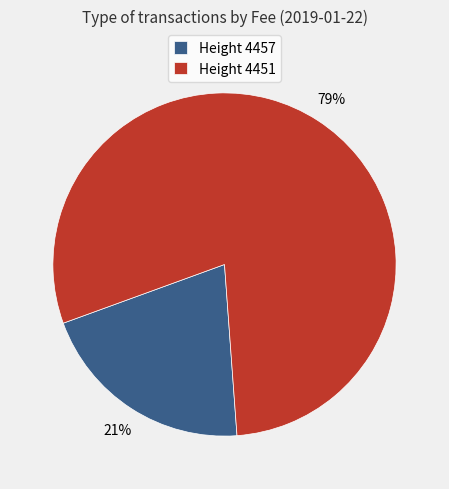

Which category has the biggest portion of the pie?

Height 4451